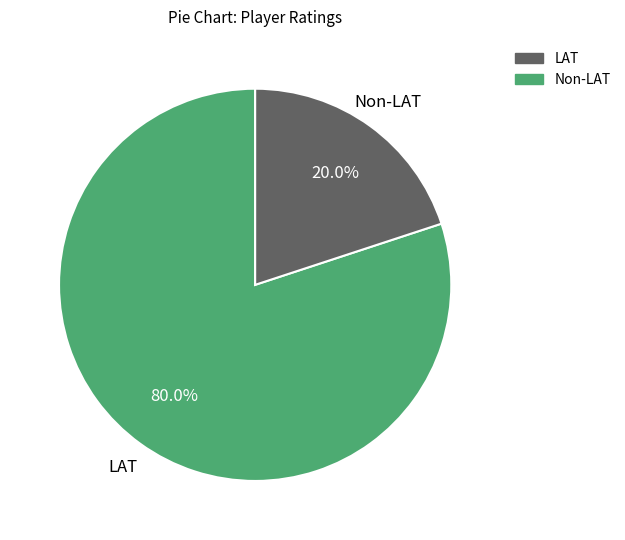

Does any single category account for the majority?

Yes